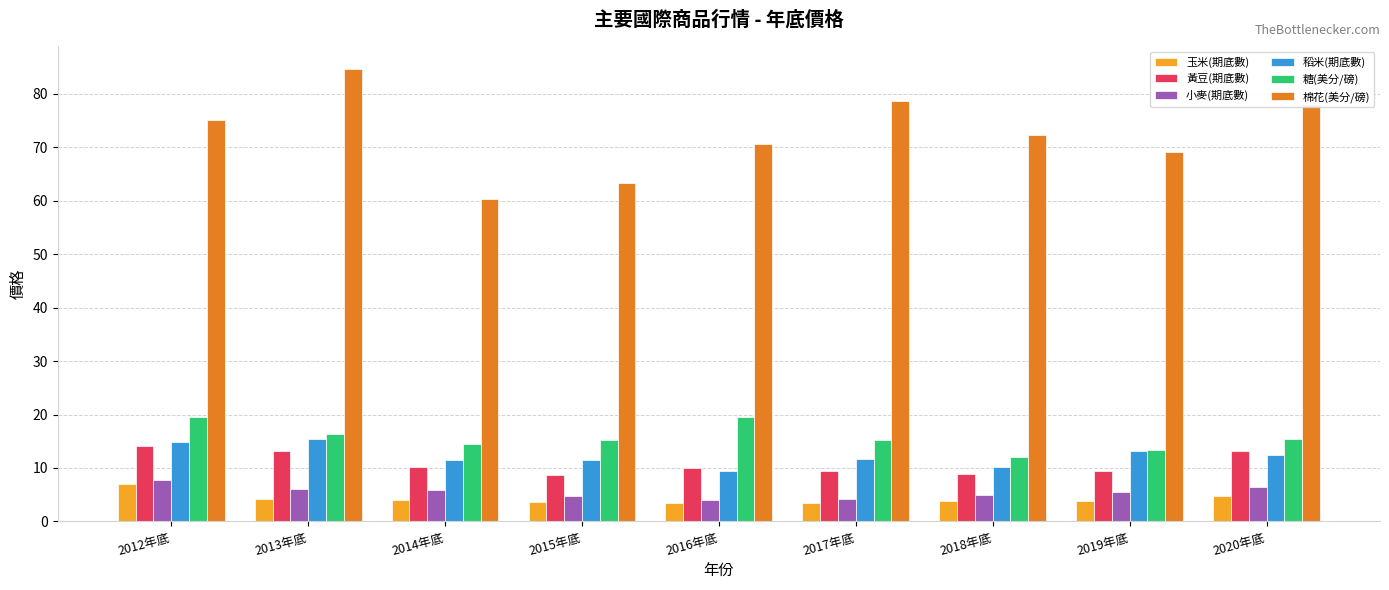

What is the label of the 6th bar from the right?

2015年底